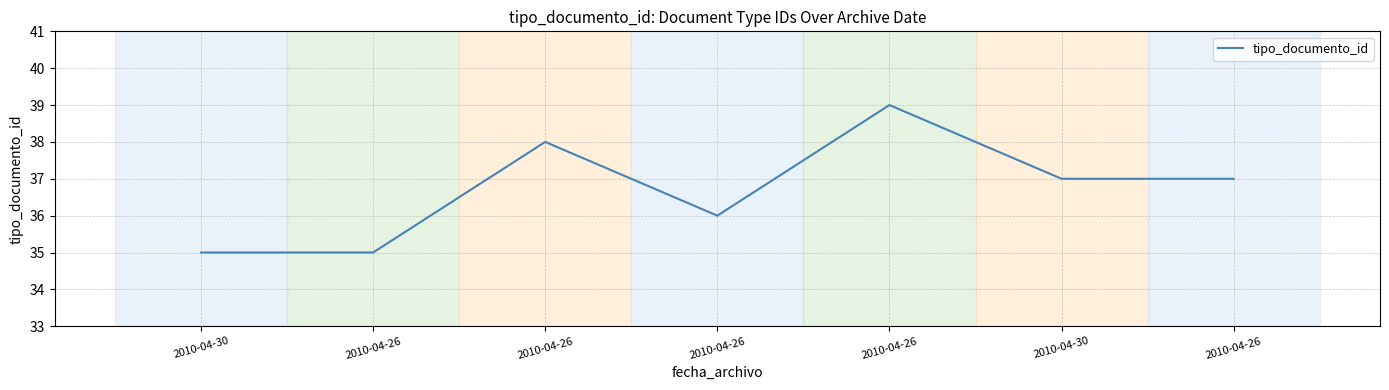

How many values are between 35 and 38?

6